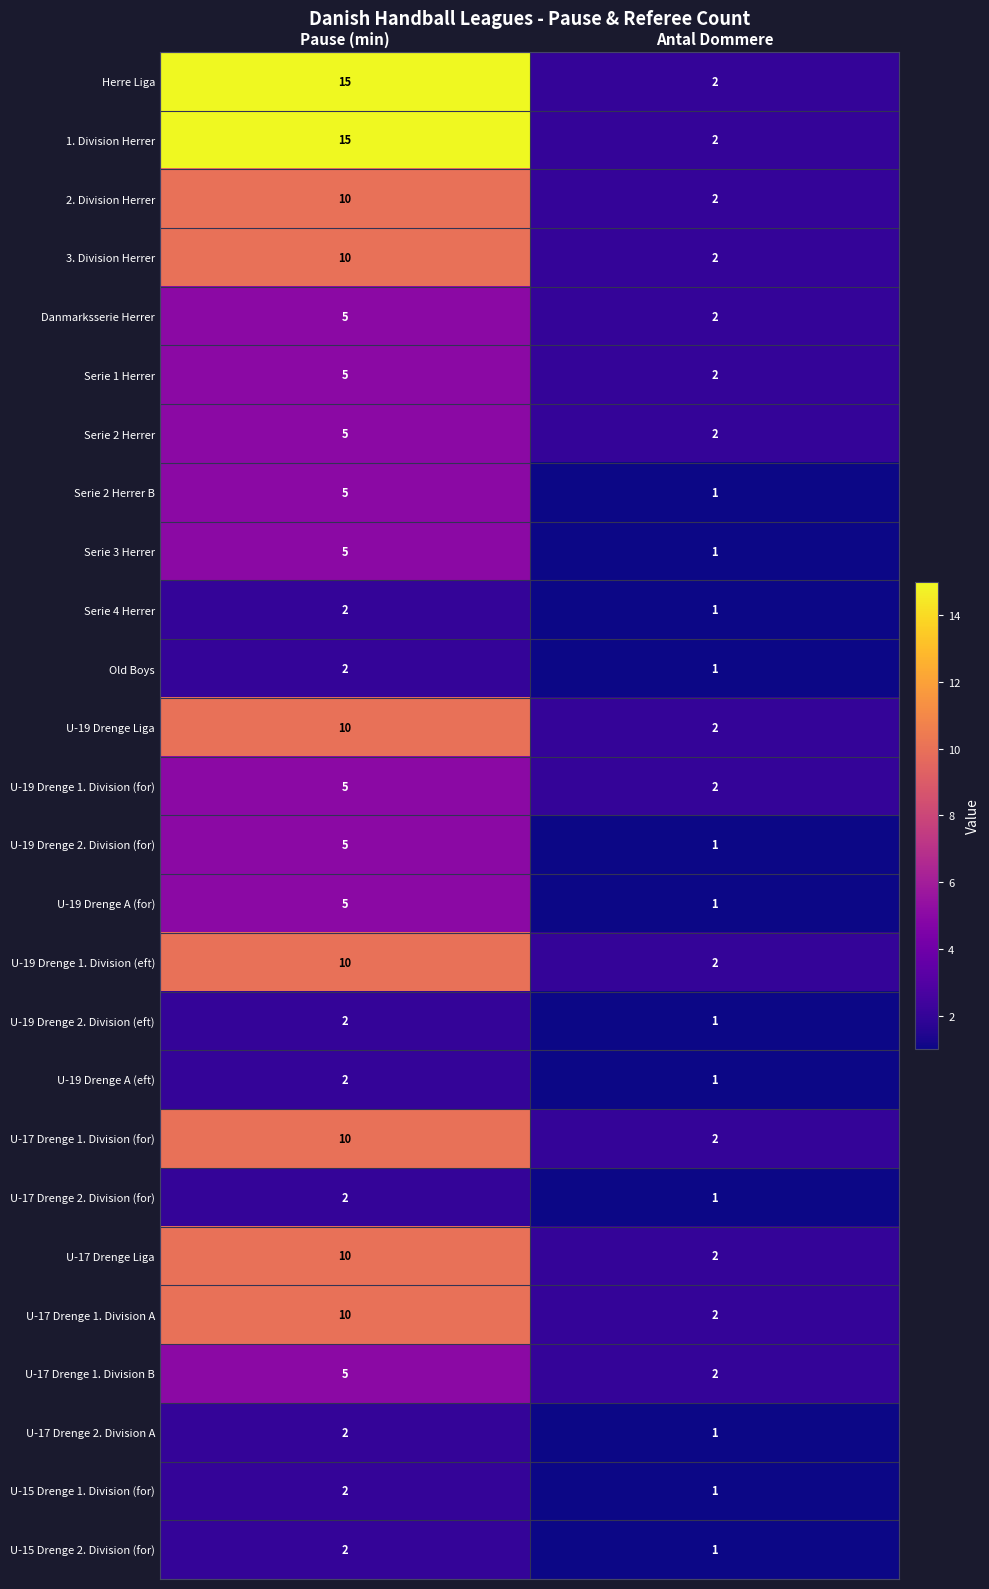

What is the average value of the U-19 Drenge 2. Division (for) series?

3